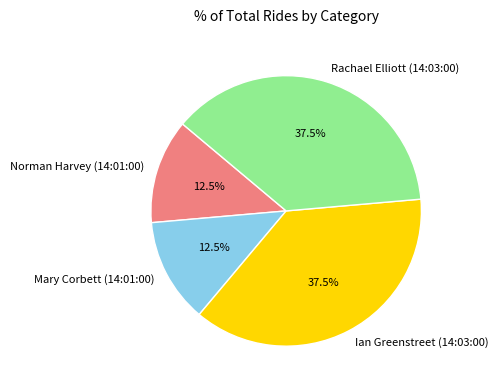

Does any single category account for the majority?

No